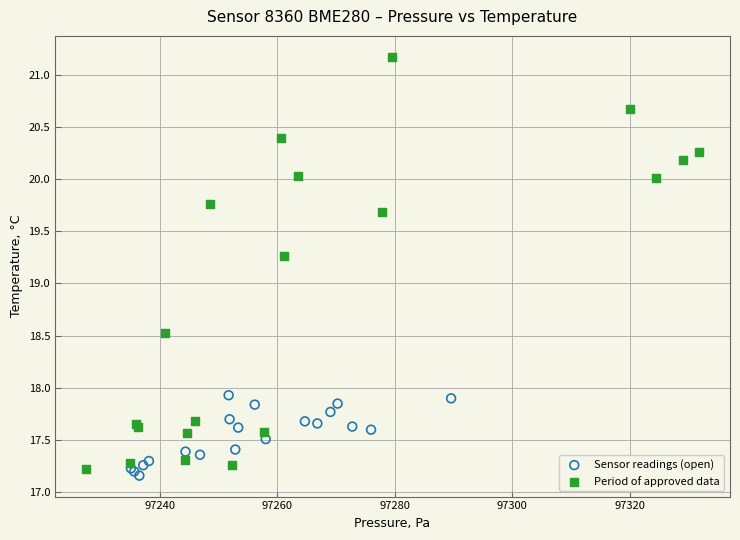

Which series contains the highest Y value?

Period of approved data